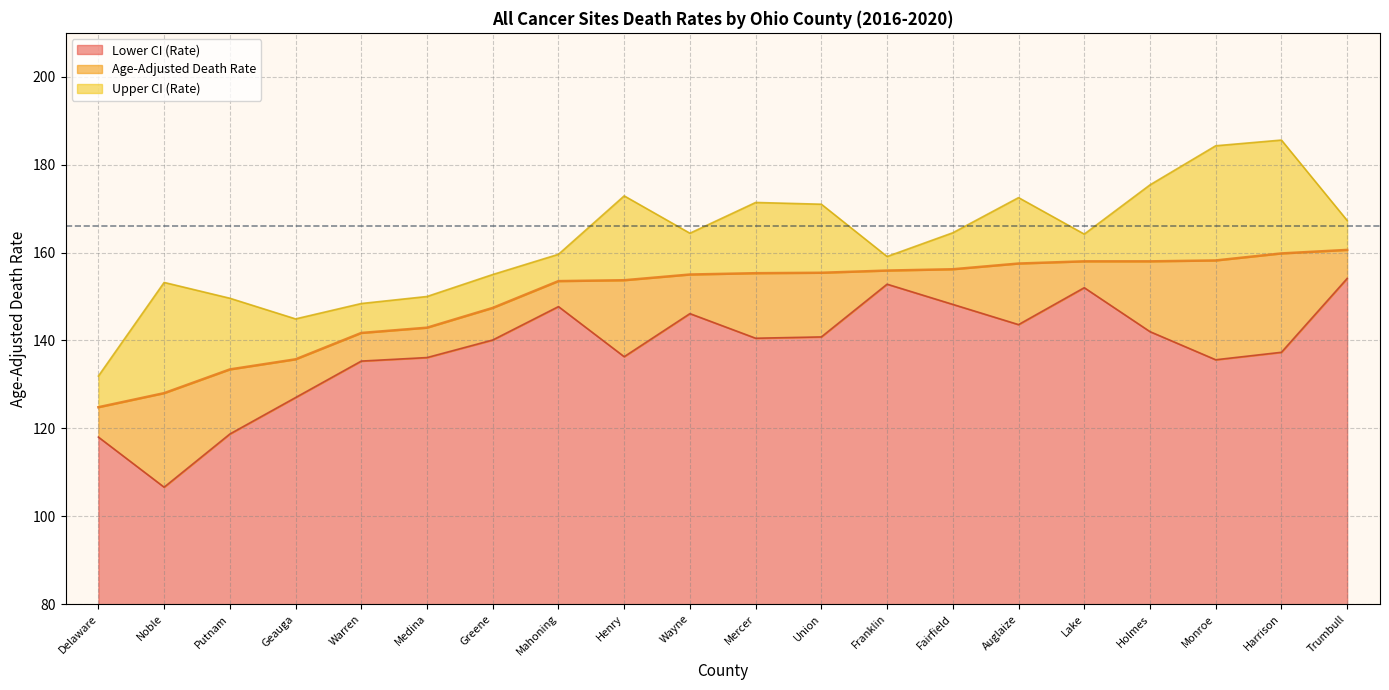

What value does the Lower CI (Rate) series have at Harrison?

137.3